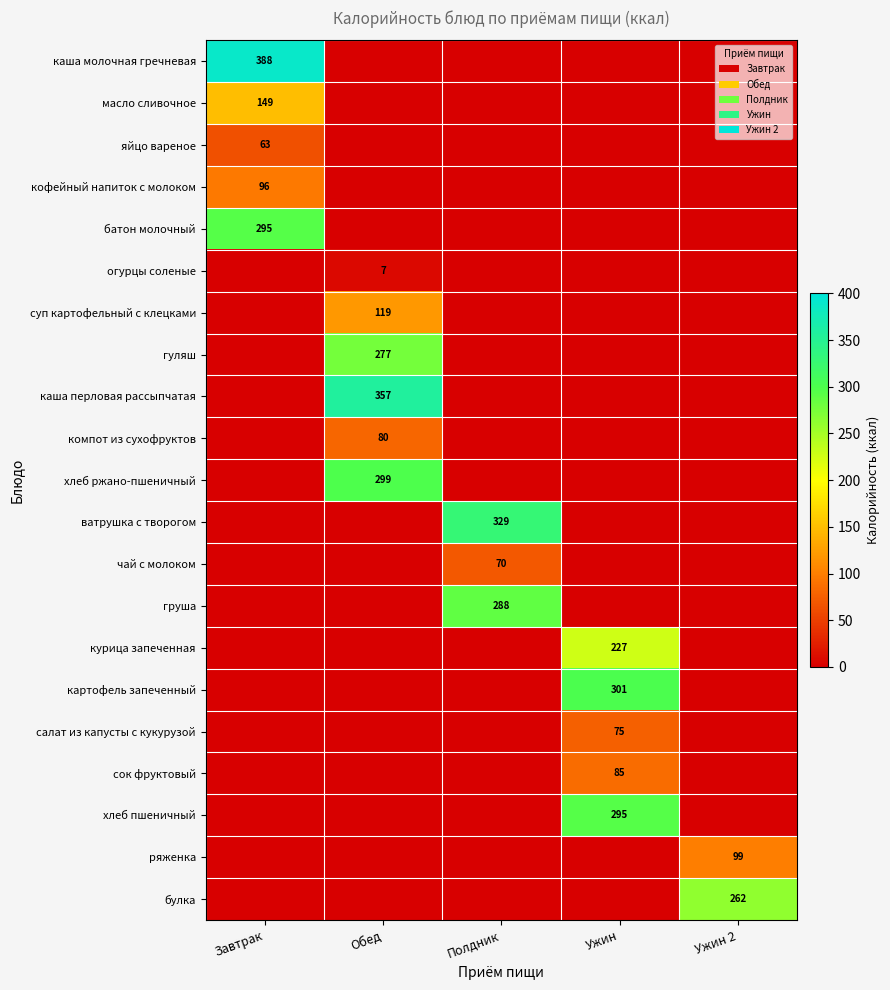

The кофейный напиток с молоком series shows 152 at Завтрак. True or false?

False